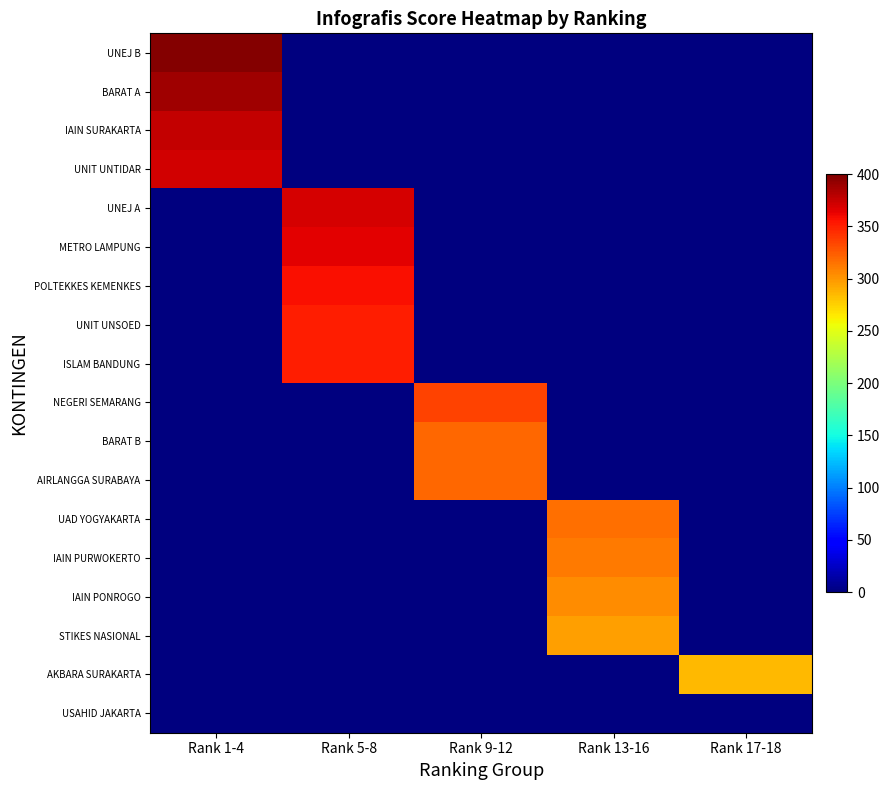

At how many categories does at least one series exceed 216?

5